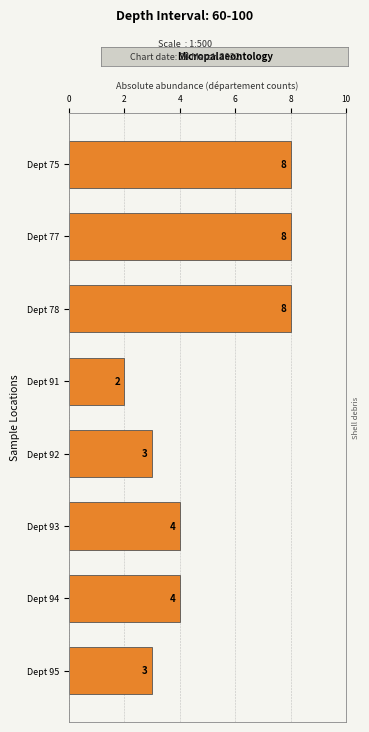

Reading bottom to top, list all the values displayed in this chart.

Dept 95=3	Dept 94=4	Dept 93=4	Dept 92=3	Dept 91=2	Dept 78=8	Dept 77=8	Dept 75=8